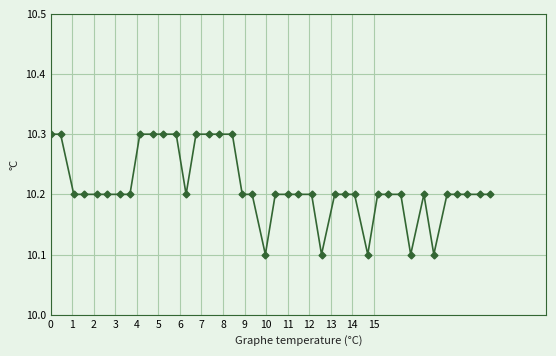

What is the smallest value displayed?

10.1